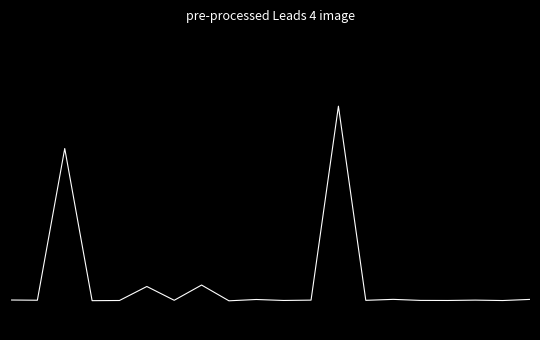

Does the chart have visible grid lines?

No